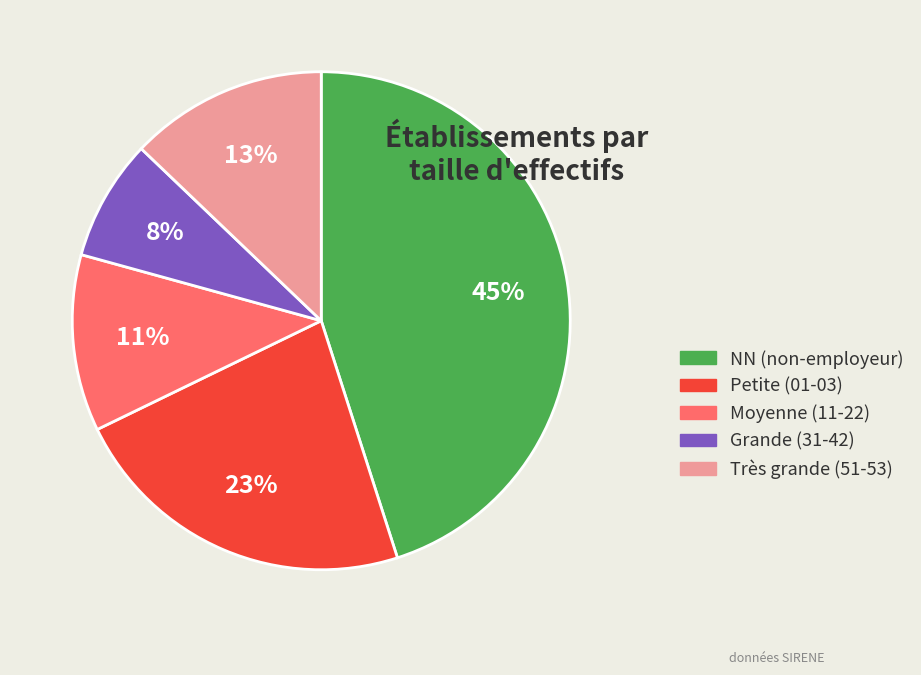

To the nearest percent, what is the average slice percentage?

20%